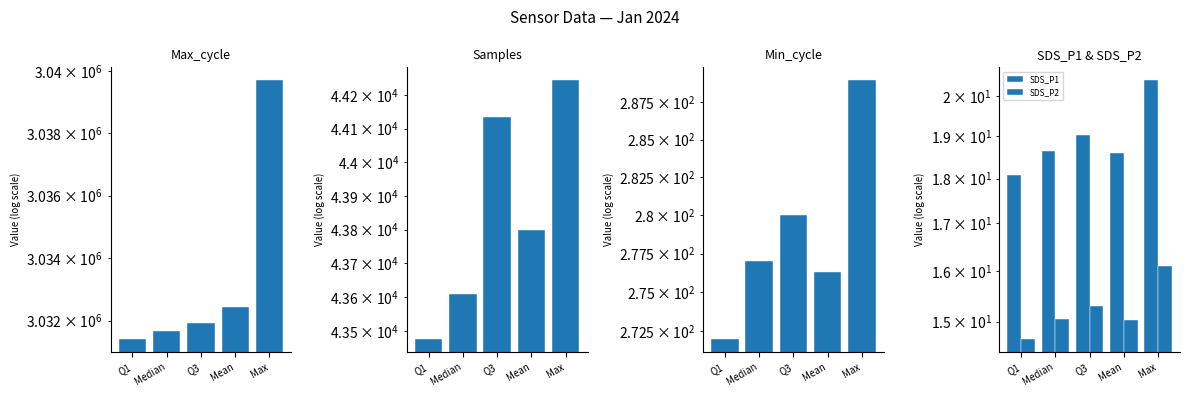

What is the label of the 2nd bar from the right?

Mean